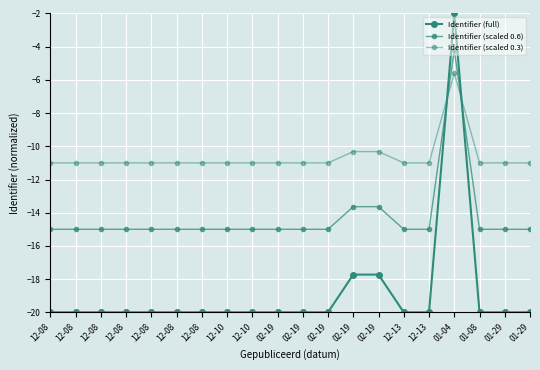

How many lines are shown in the chart?

3